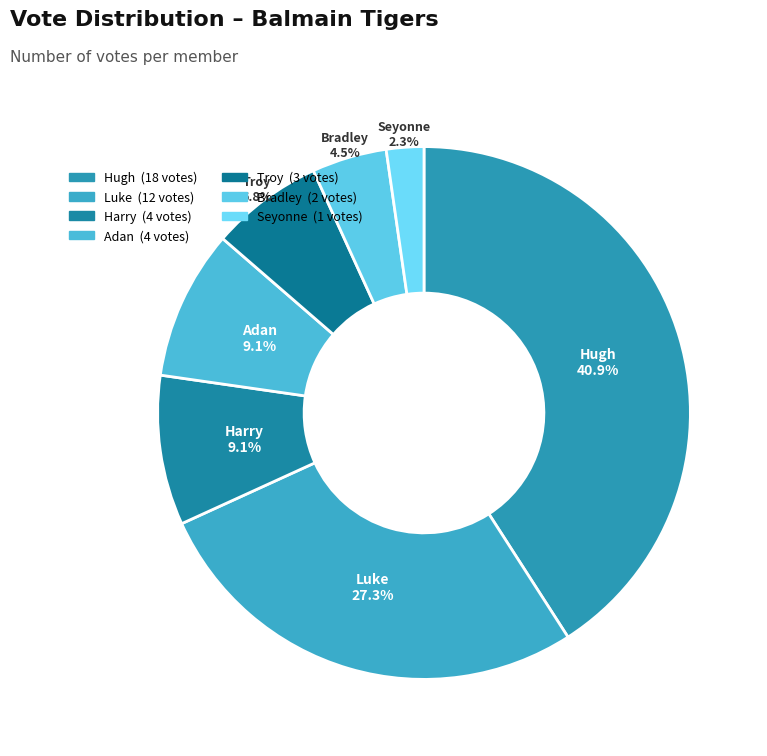

Which slice is the largest?

Hugh